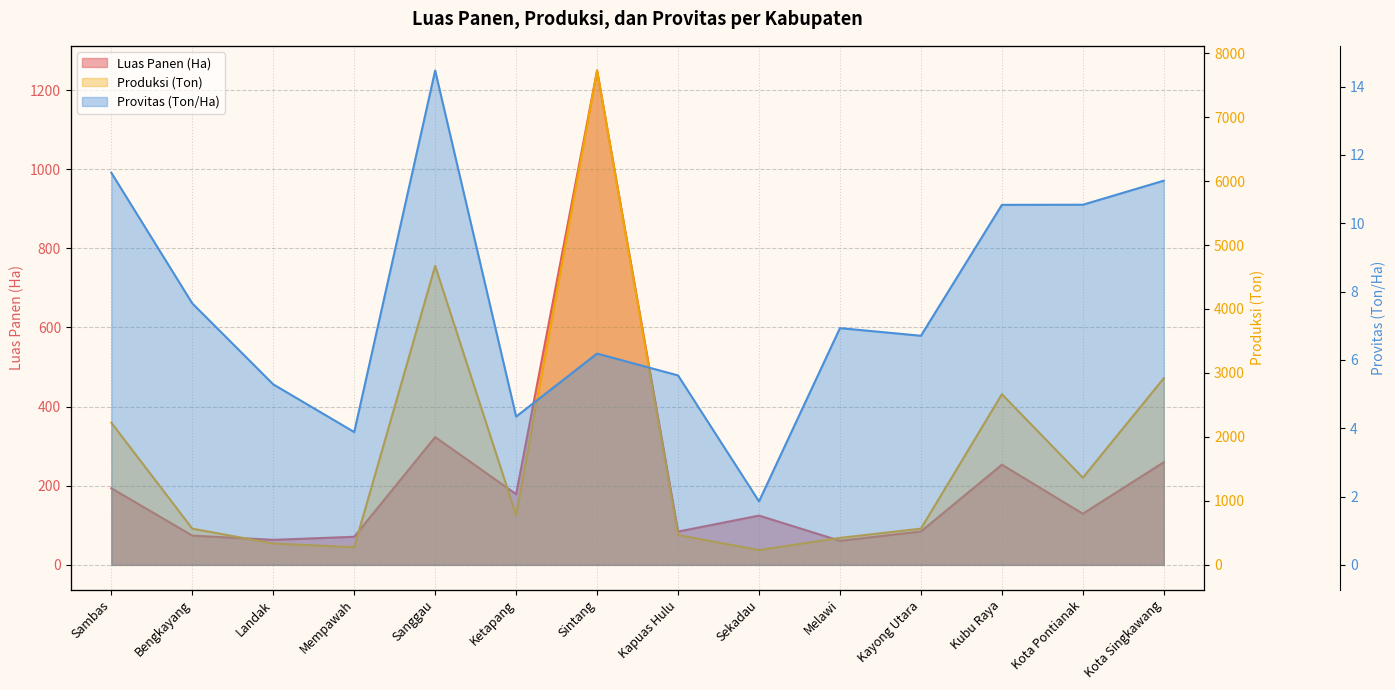

True or false: Provitas (Ton/Ha) and Produksi (Ton) intersect in this chart.

False